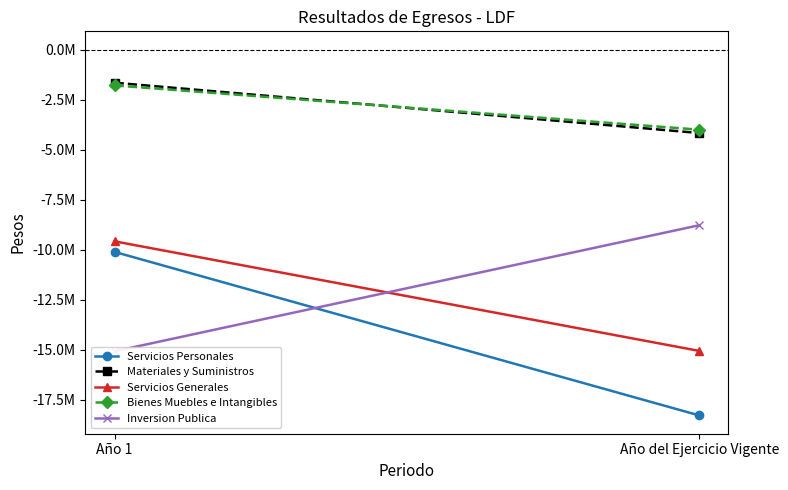

List the labels in order of Servicios Personales value, largest first.

Año 1, Año del Ejercicio Vigente